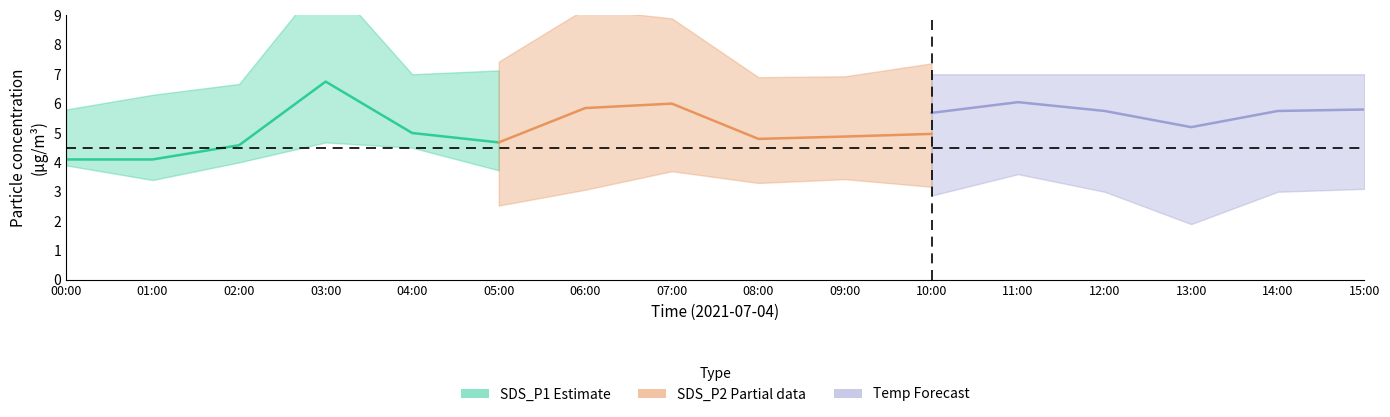

What is the minimum value shown in the chart?

4.1